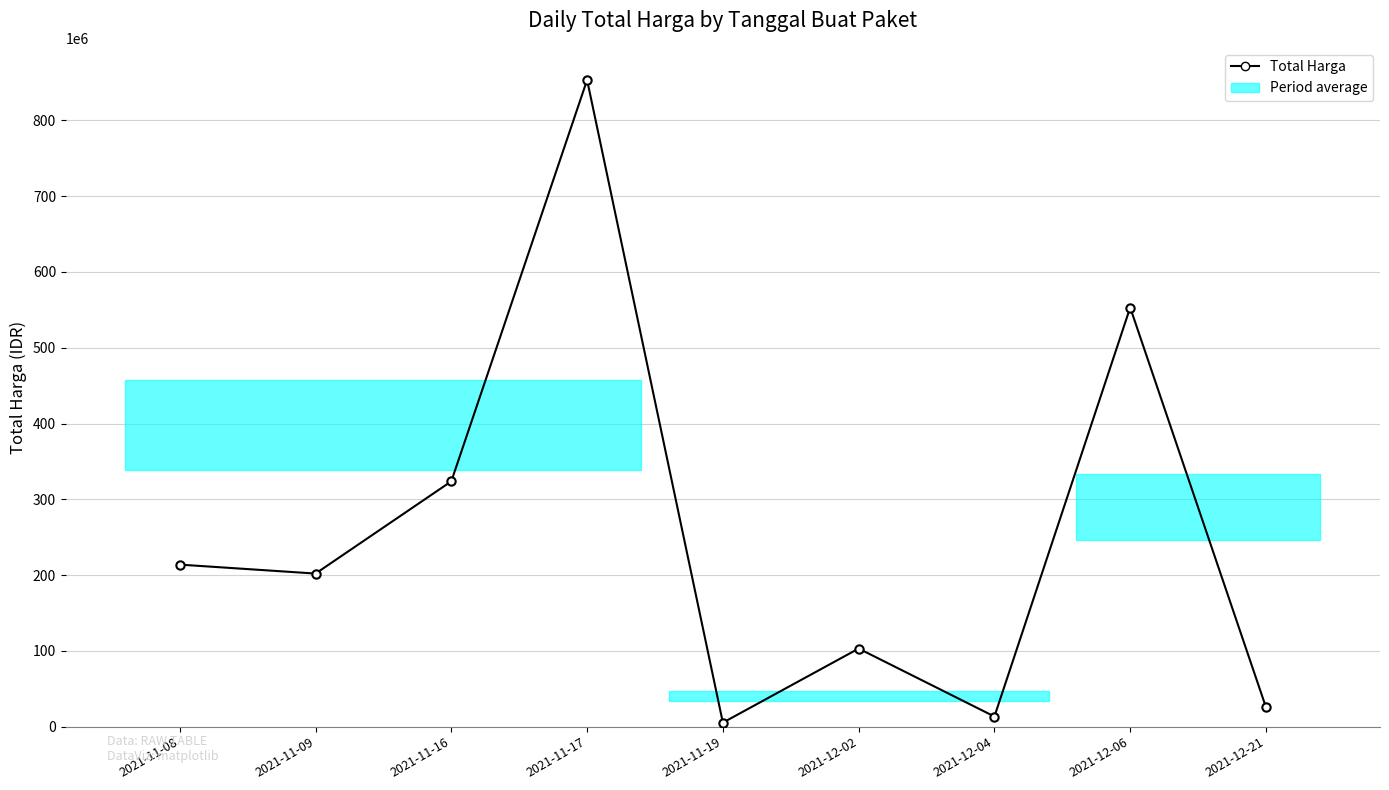

How many data points are less than 202000000?

4